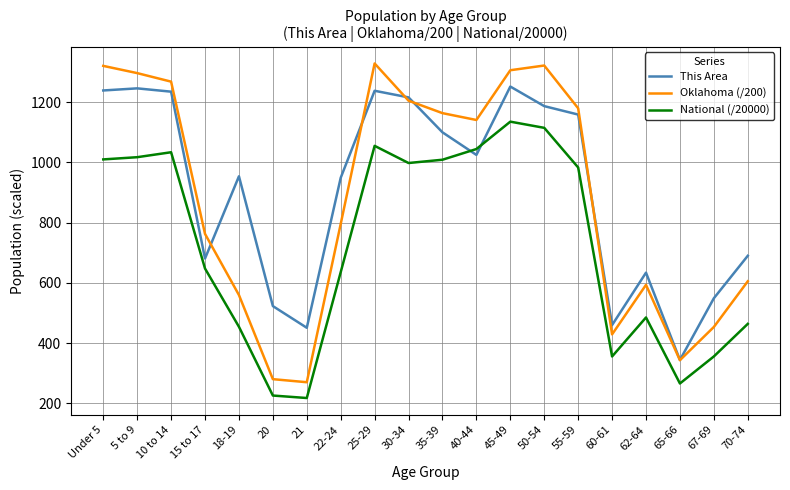

The This Area series shows 1100.0 at 35-39. True or false?

True